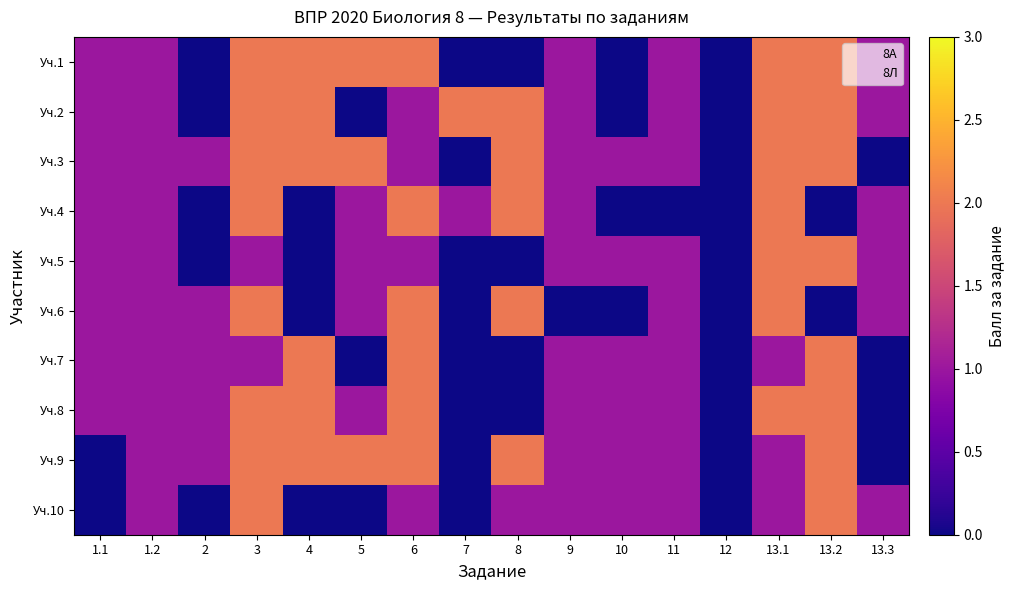

At which category is the sum across all series the highest?

3